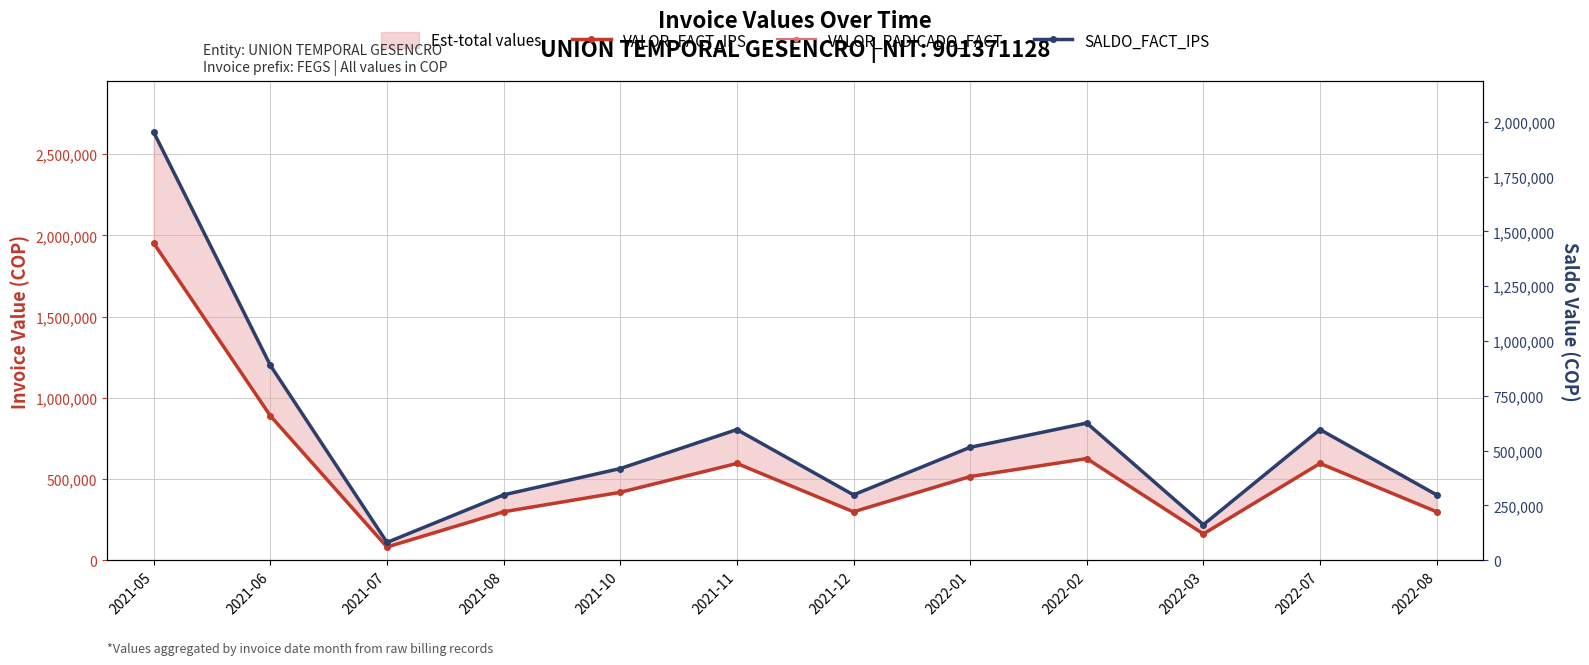

What is the value of the SALDO_FACT_IPS point at the 9th from the left?

625490